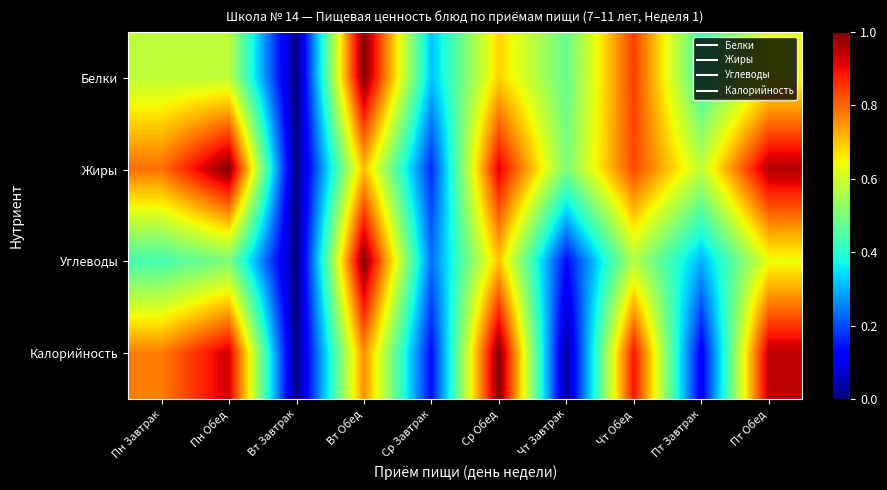

What is the difference between the highest and lowest values at Пн Обед?

0.5